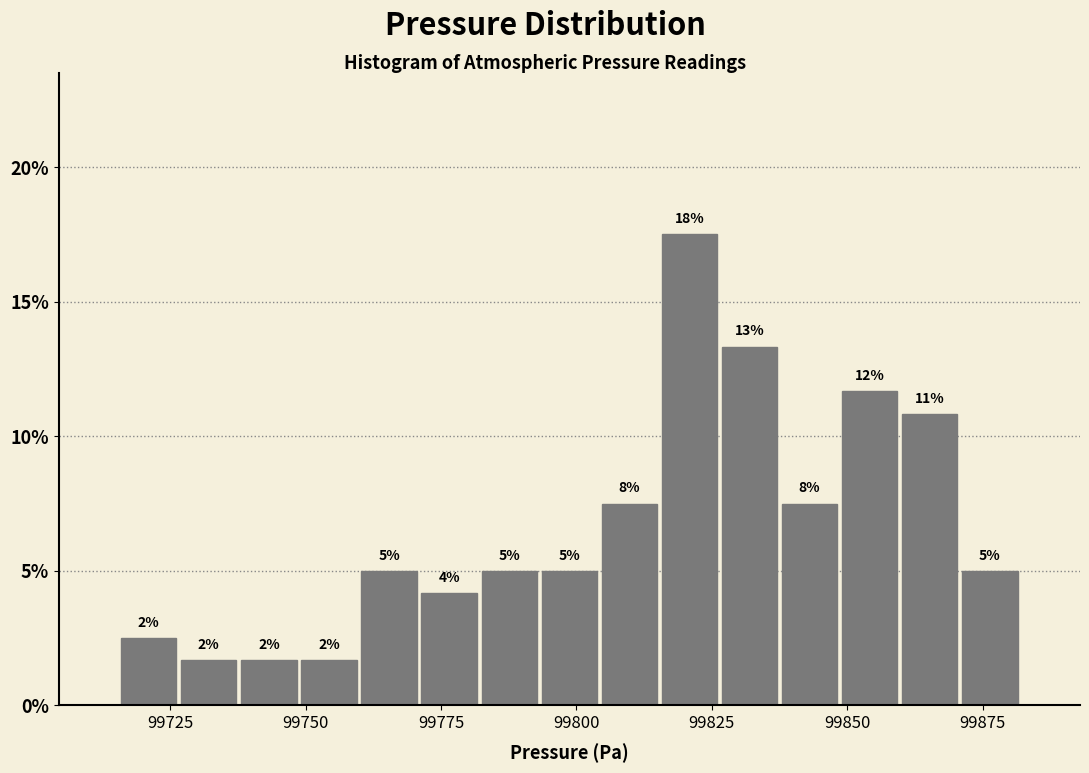

Read against the x-axis, roughly where is the centre of the tallest bar?

99820